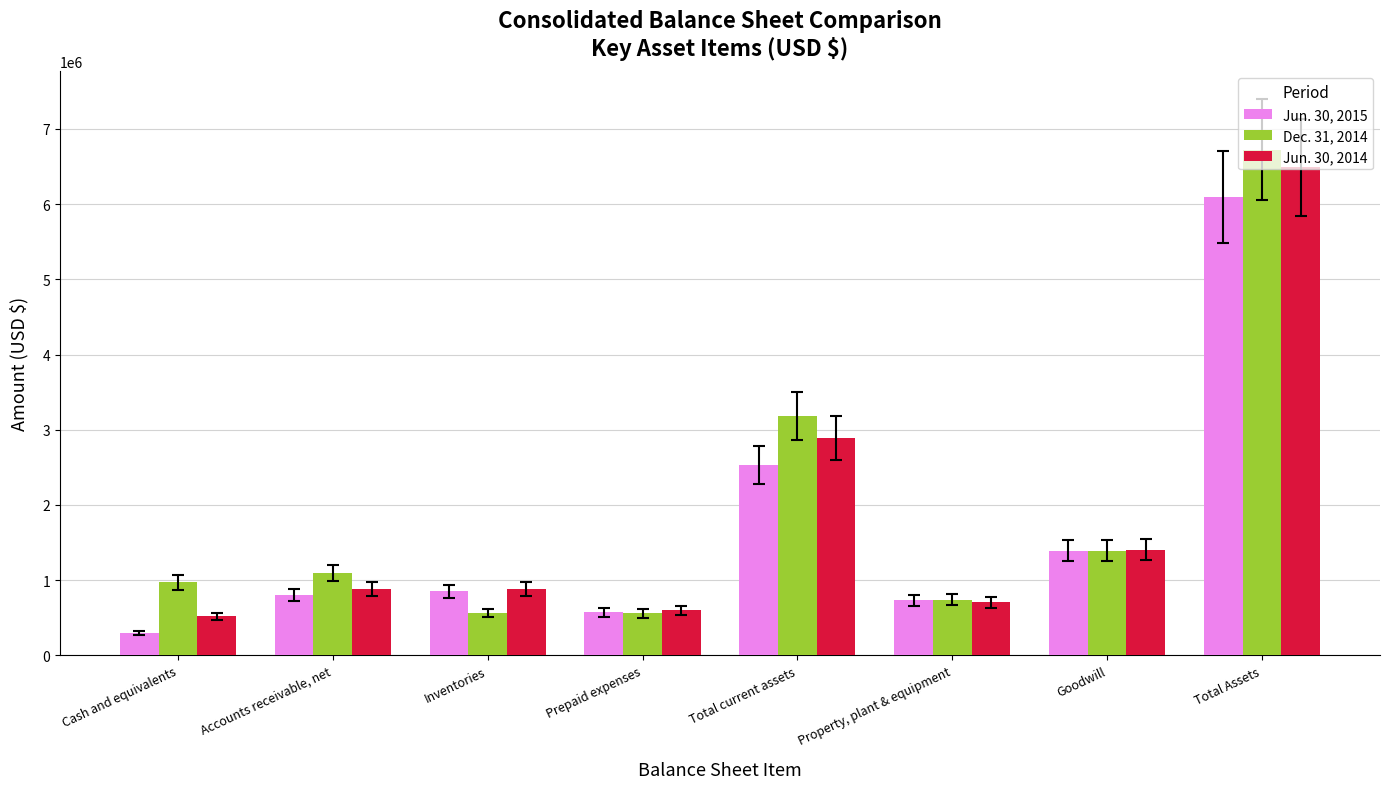

How many groups of bars are there?

8